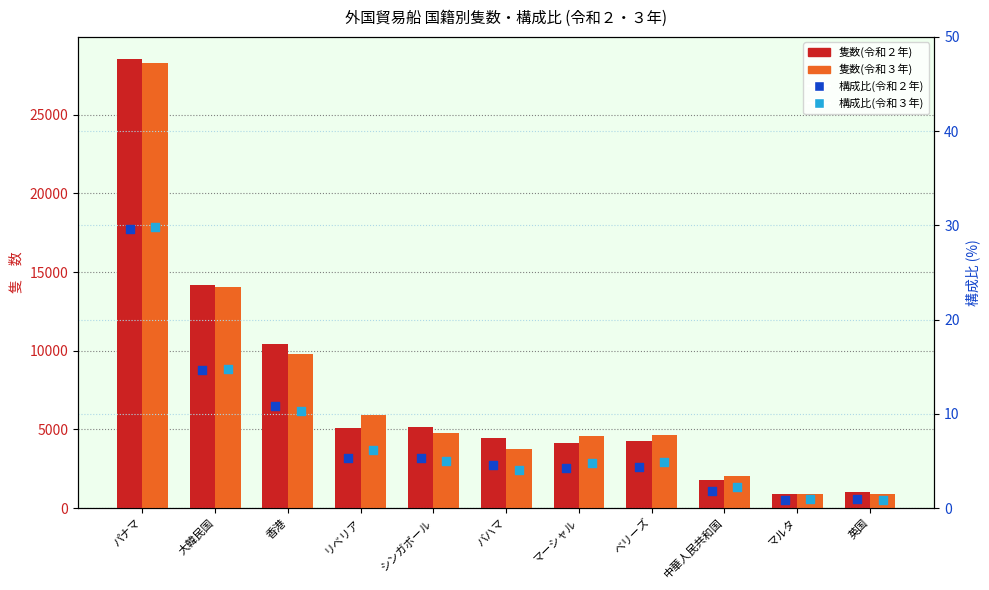

At which category is the sum across all series the highest?

パナマ